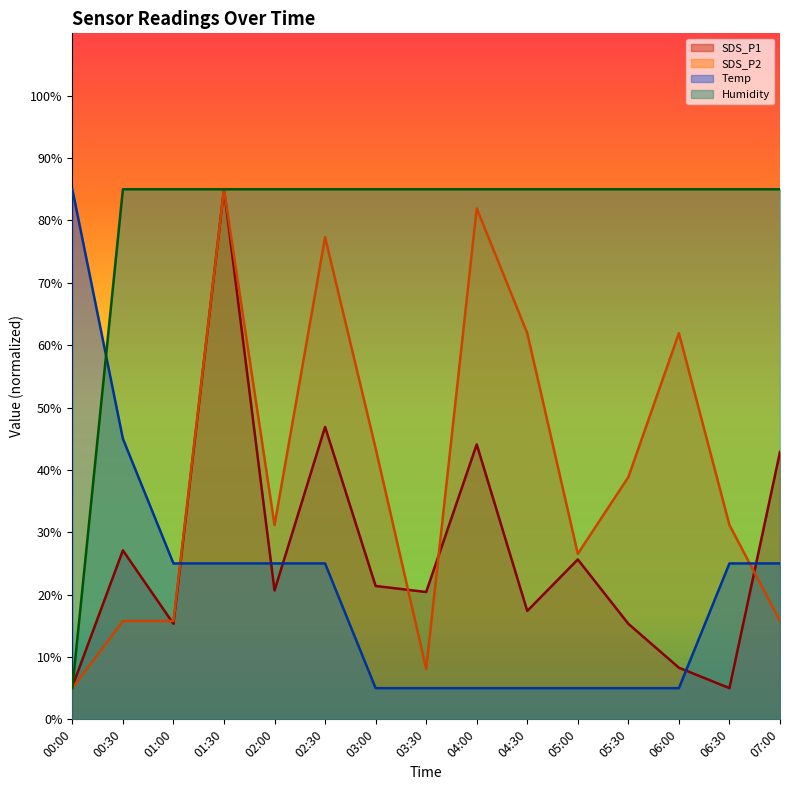

The Temp series shows 2.3 at 04:00. True or false?

False